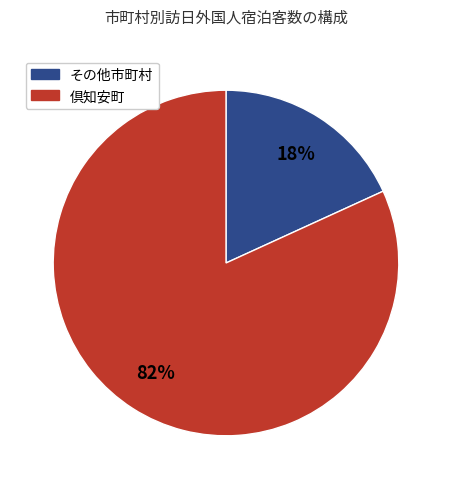

To the nearest percent, what is the average slice percentage?

50%